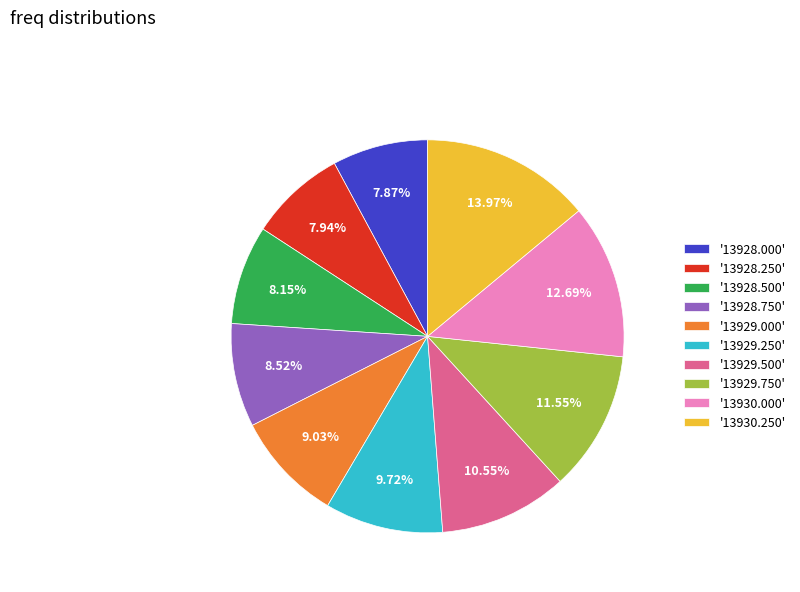

Which category has the biggest portion of the pie?

'13930.250'